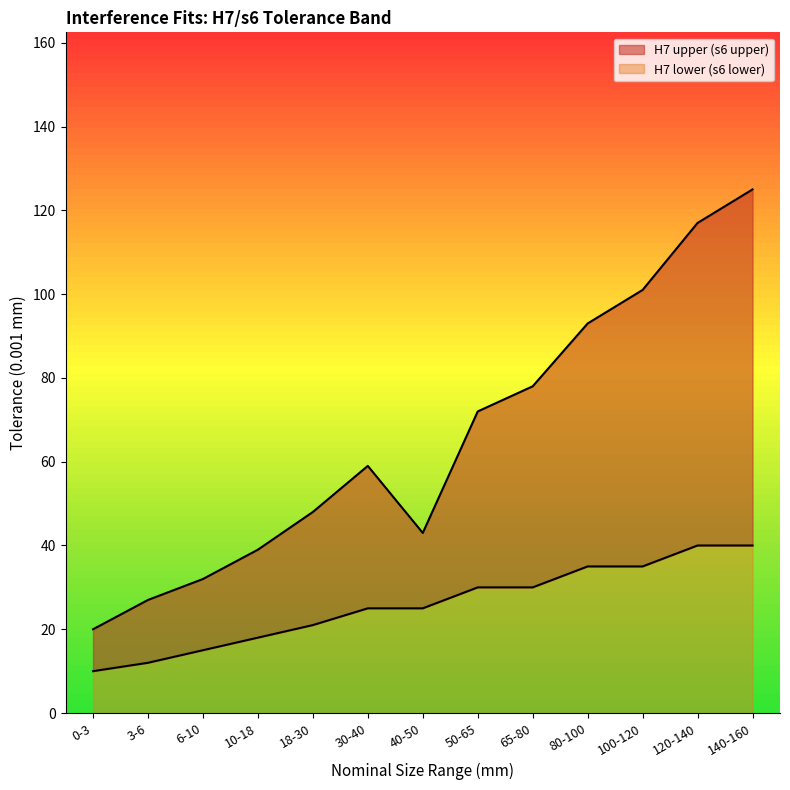

What is the total value across all series at 50-65?

72